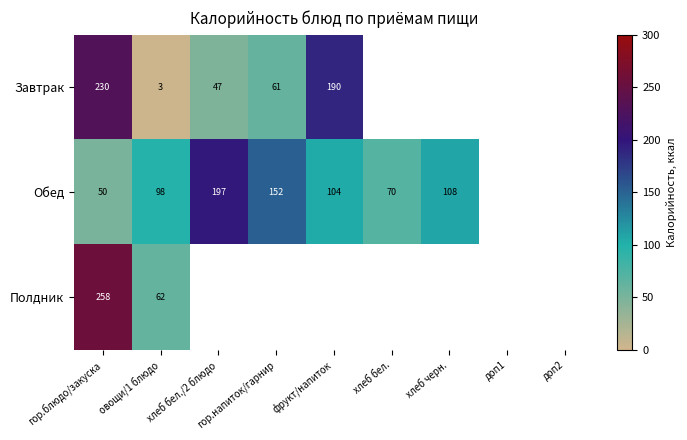

What is the total value across all series at овощи/1 блюдо?

163.0